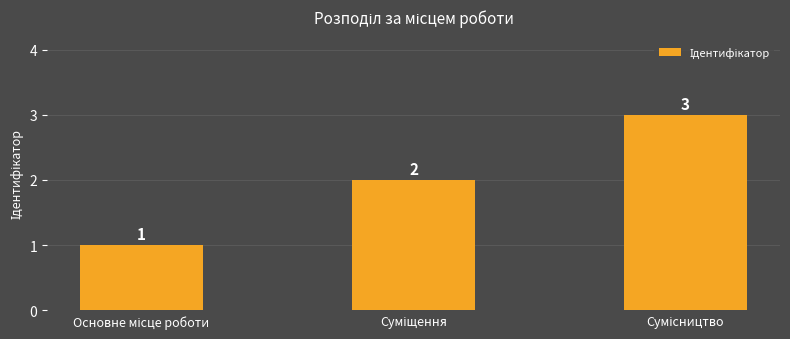

What is the greatest value displayed?

3